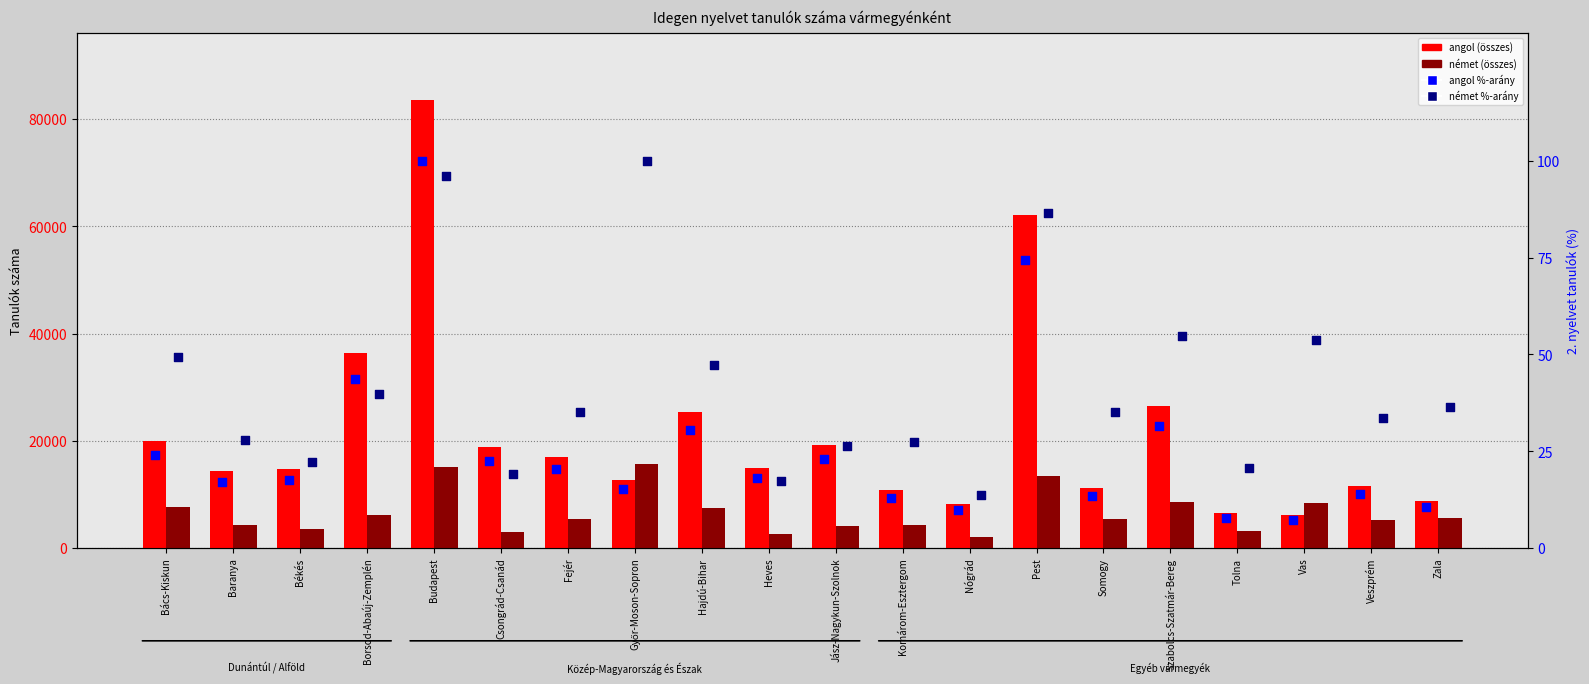

At how many categories does at least one series exceed 21549?

5